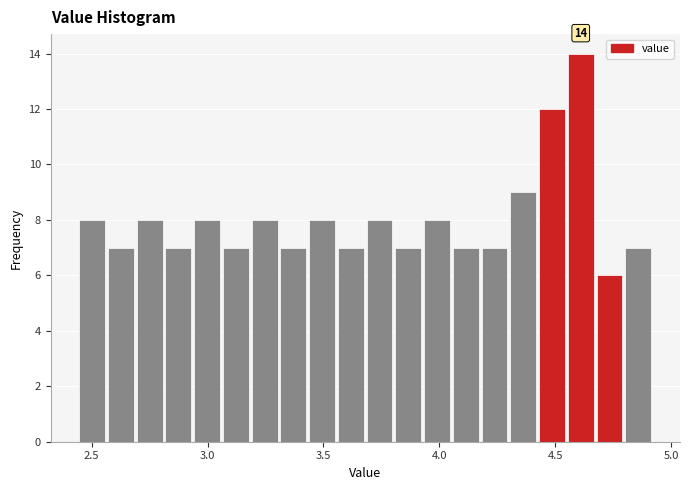

Around what value on the x-axis is the tallest bar? Give the approximate position of its centre, as read against the axis.

4.60